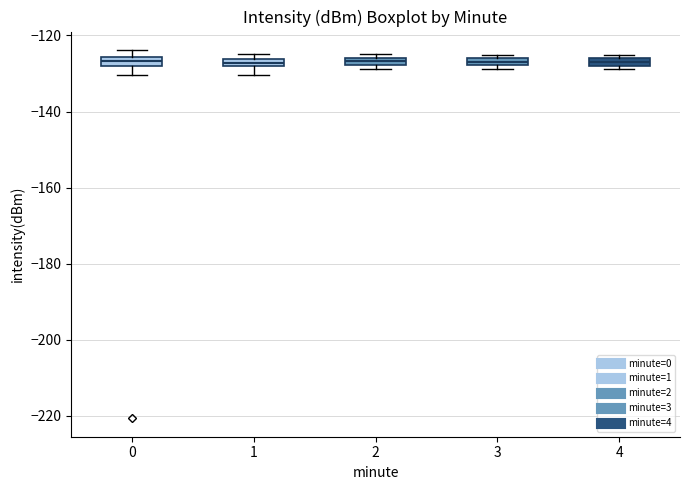

Where is the lower edge of the box at x = 1 on the y-axis? The values are not printed on the chart, so give them approximately, as read against the axis.

-128